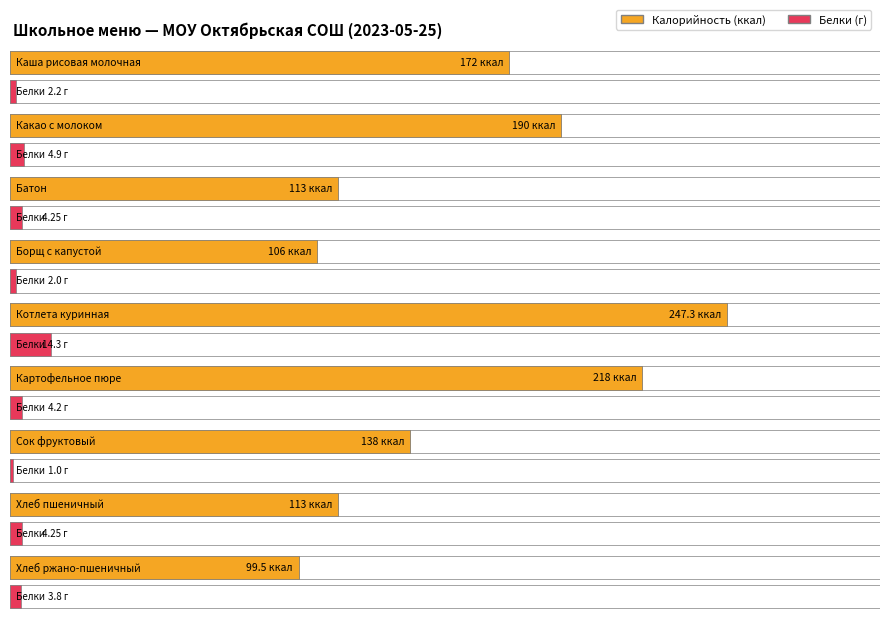

What is the sum of all Калорийность values?

1396.8